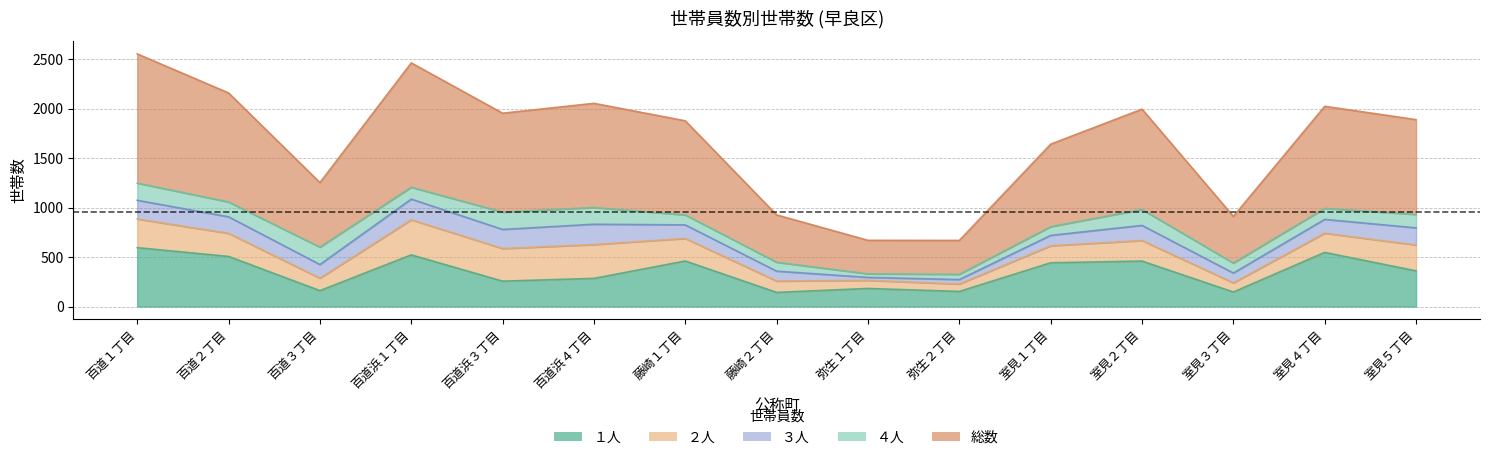

In 総数, how many points are higher than both neighbors (excluding endpoints)?

4